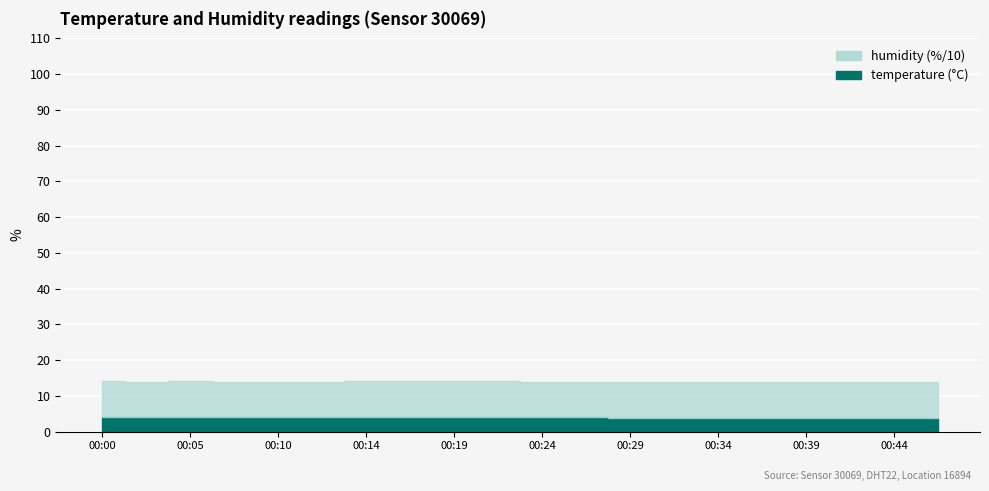

What is the sum of the humidity values at 00:31 and 00:00?

199.8